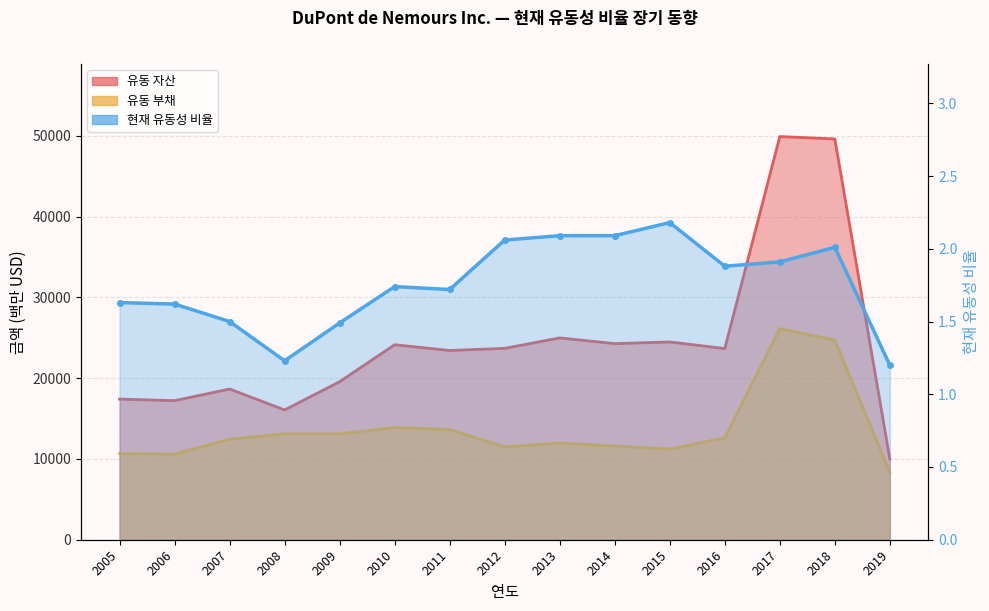

Count the number of data series in this chart.

3